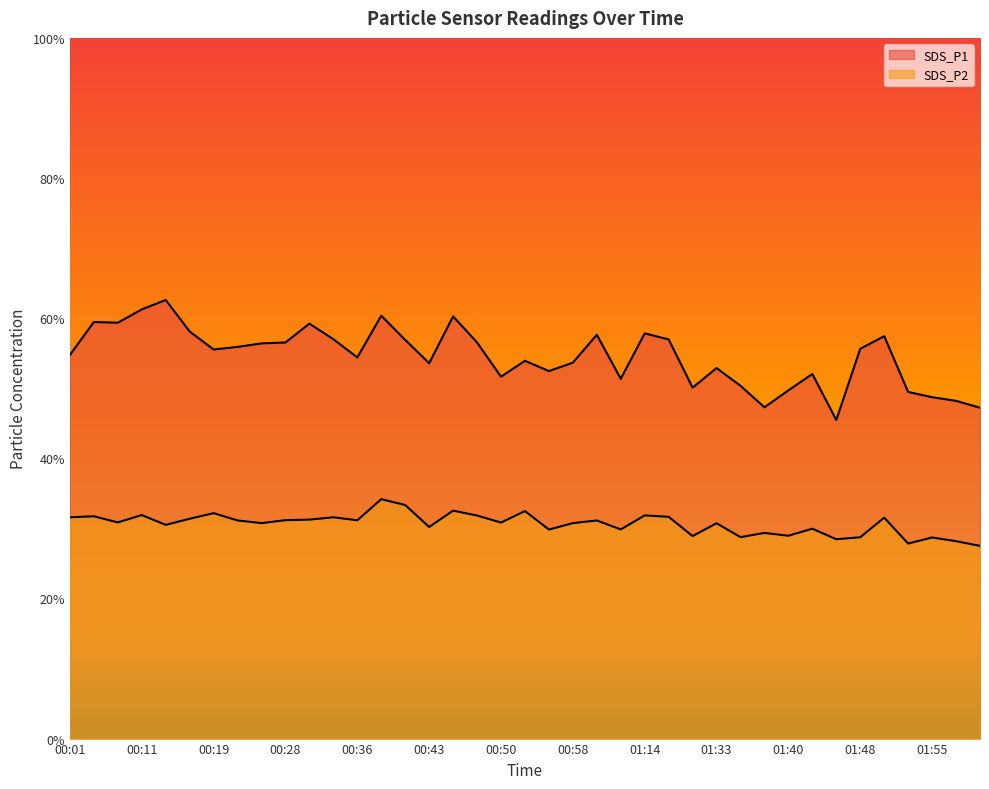

Between 00:43 and 00:31, which is larger?

00:31